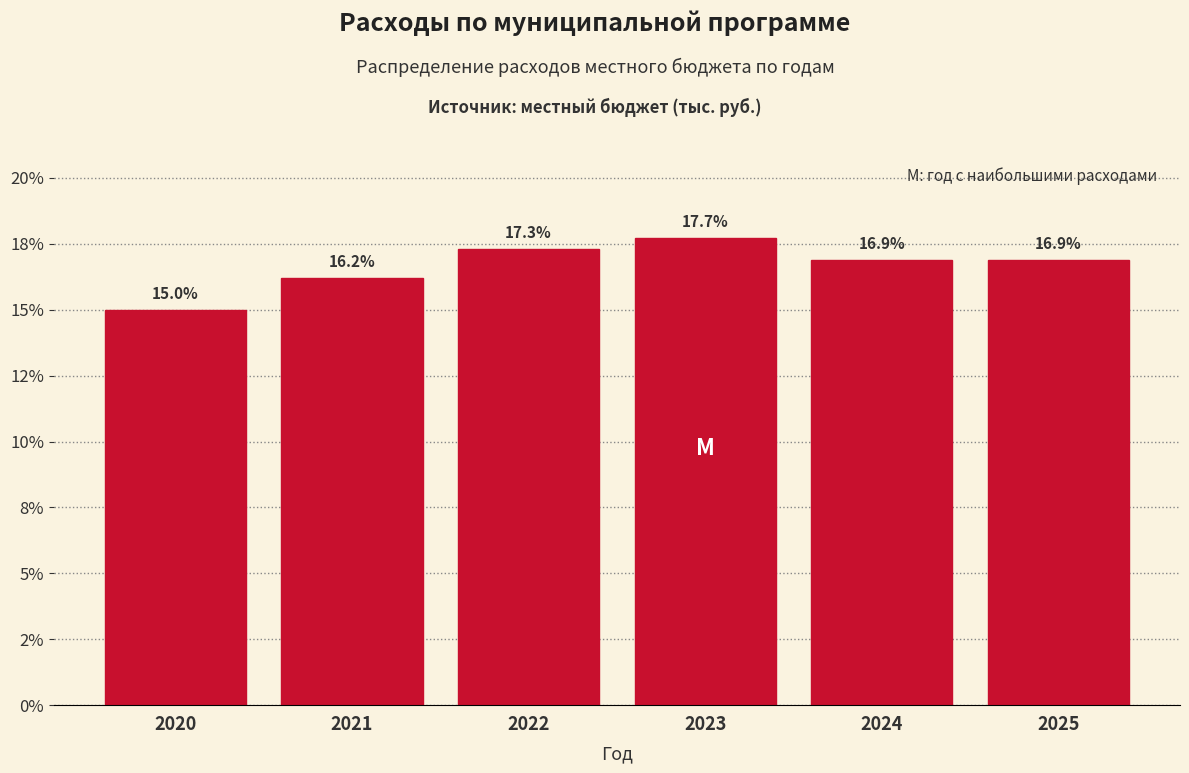

Are the bars horizontal?

No